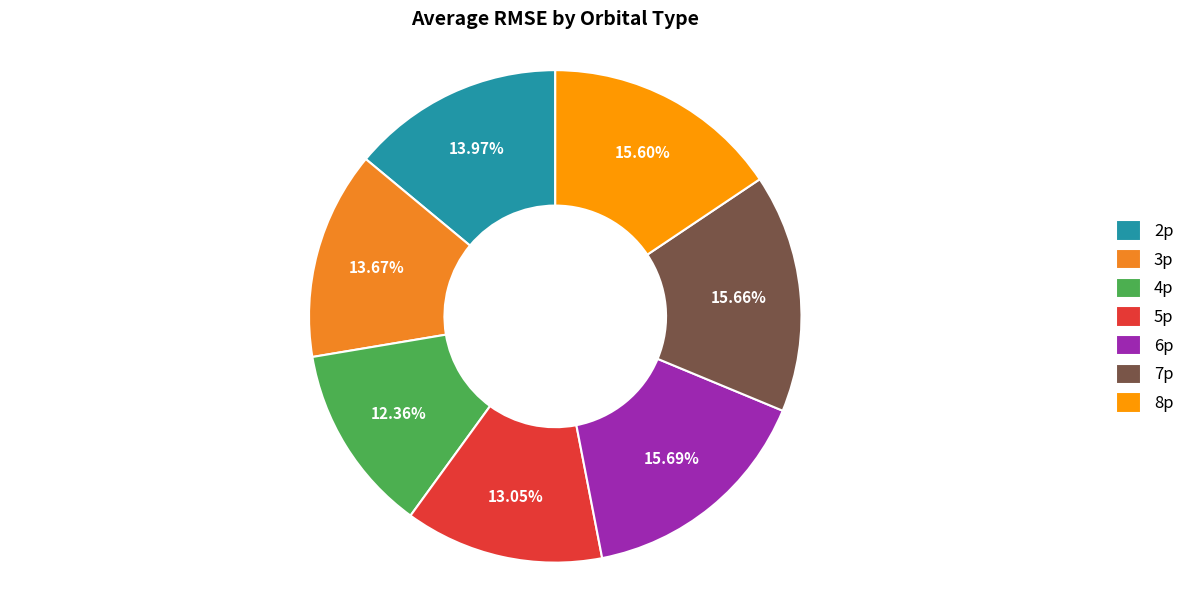

Which has a higher value, 2p or 7p?

7p